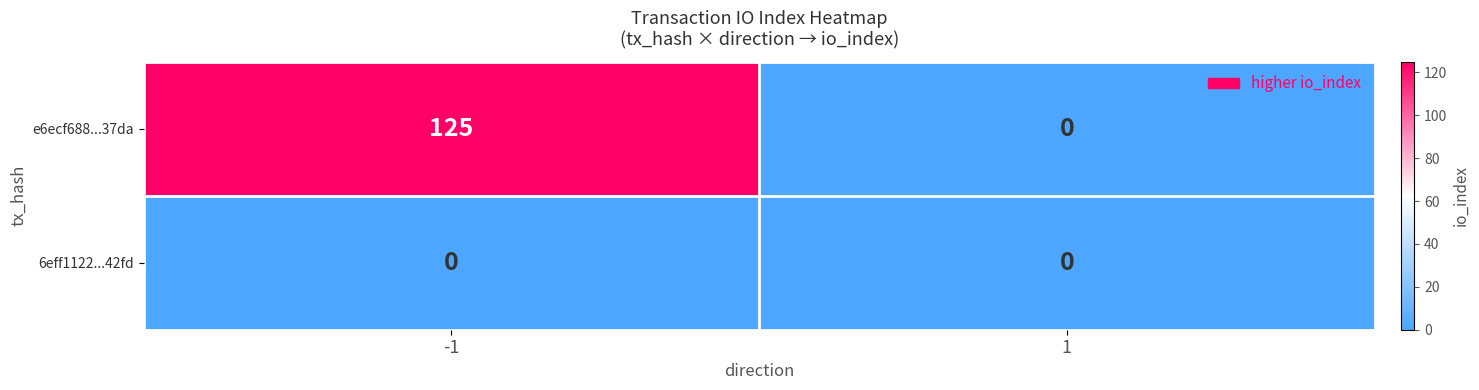

At which category is the sum across all series the highest?

-1